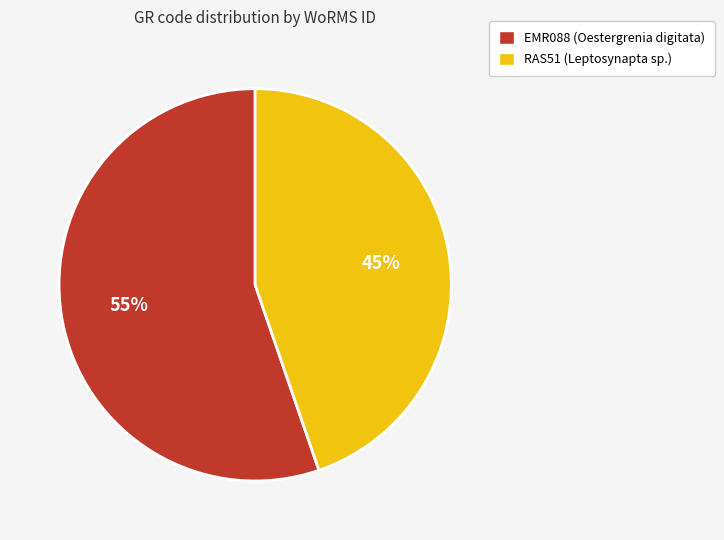

Does any single category account for the majority?

Yes